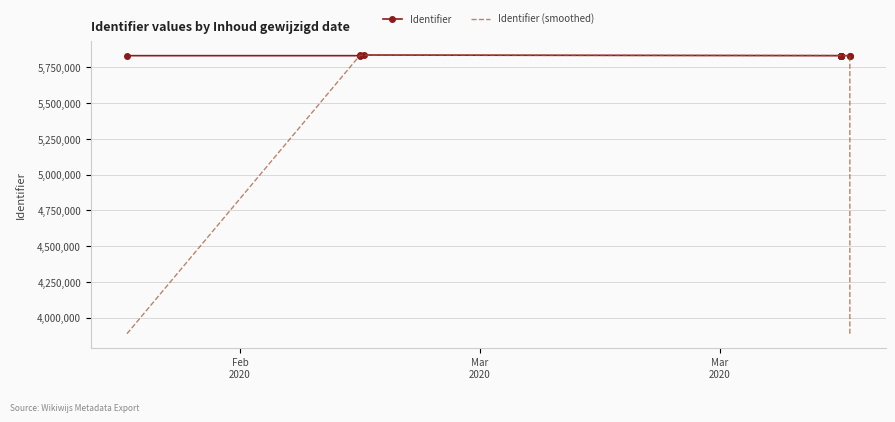

Is it true that Identifier (smoothed) equals 8580000.6 at Mar
2020?

False